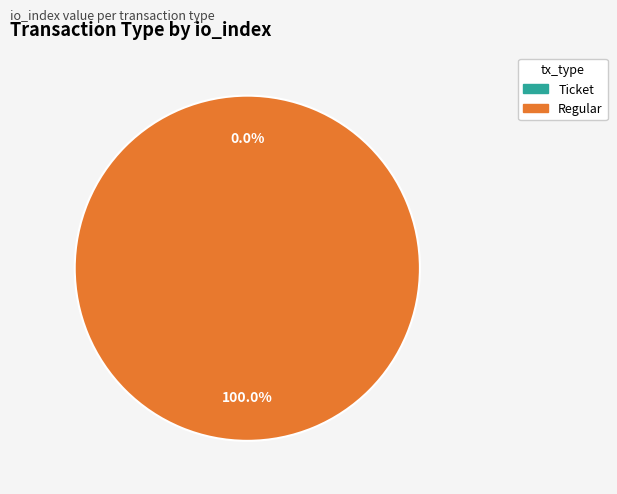

To the nearest percent, what is the difference between the largest and smallest slice percentages?

100%